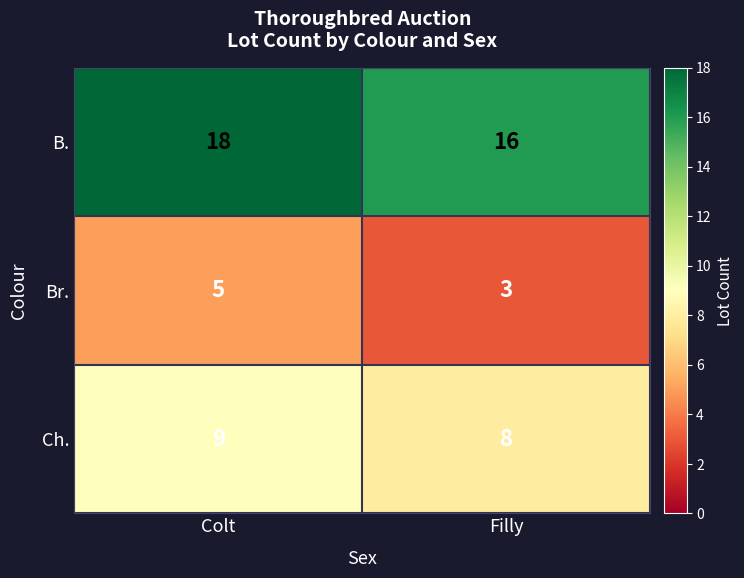

List the series in order of their peak value, highest first.

B., Ch., Br.